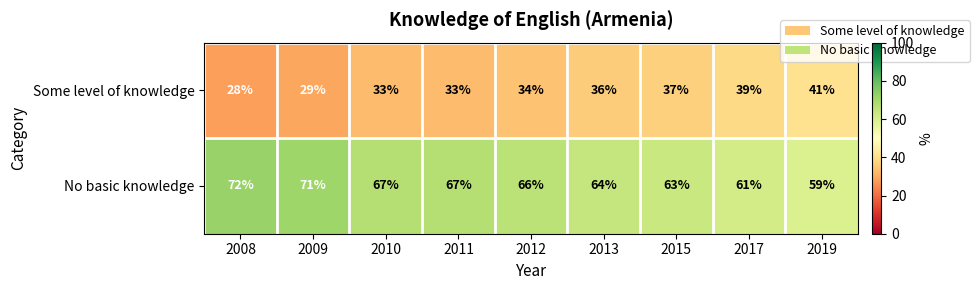

Read the Some level of knowledge value at 2010, to the nearest 5.

35